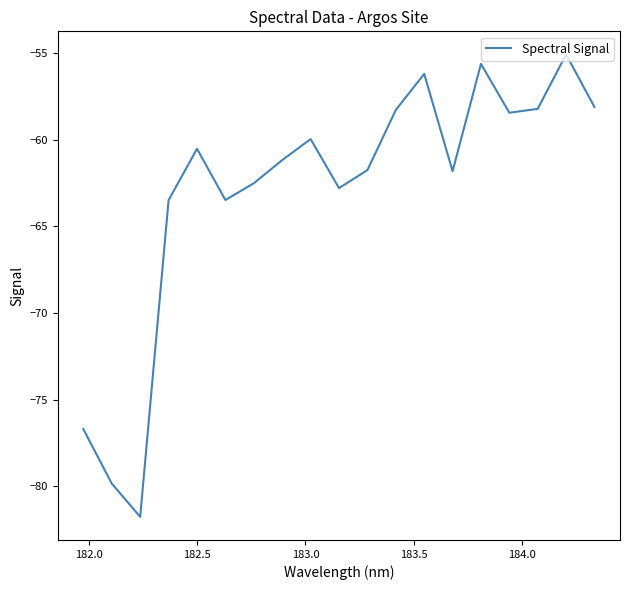

What is the sum of all values?

-1195.9